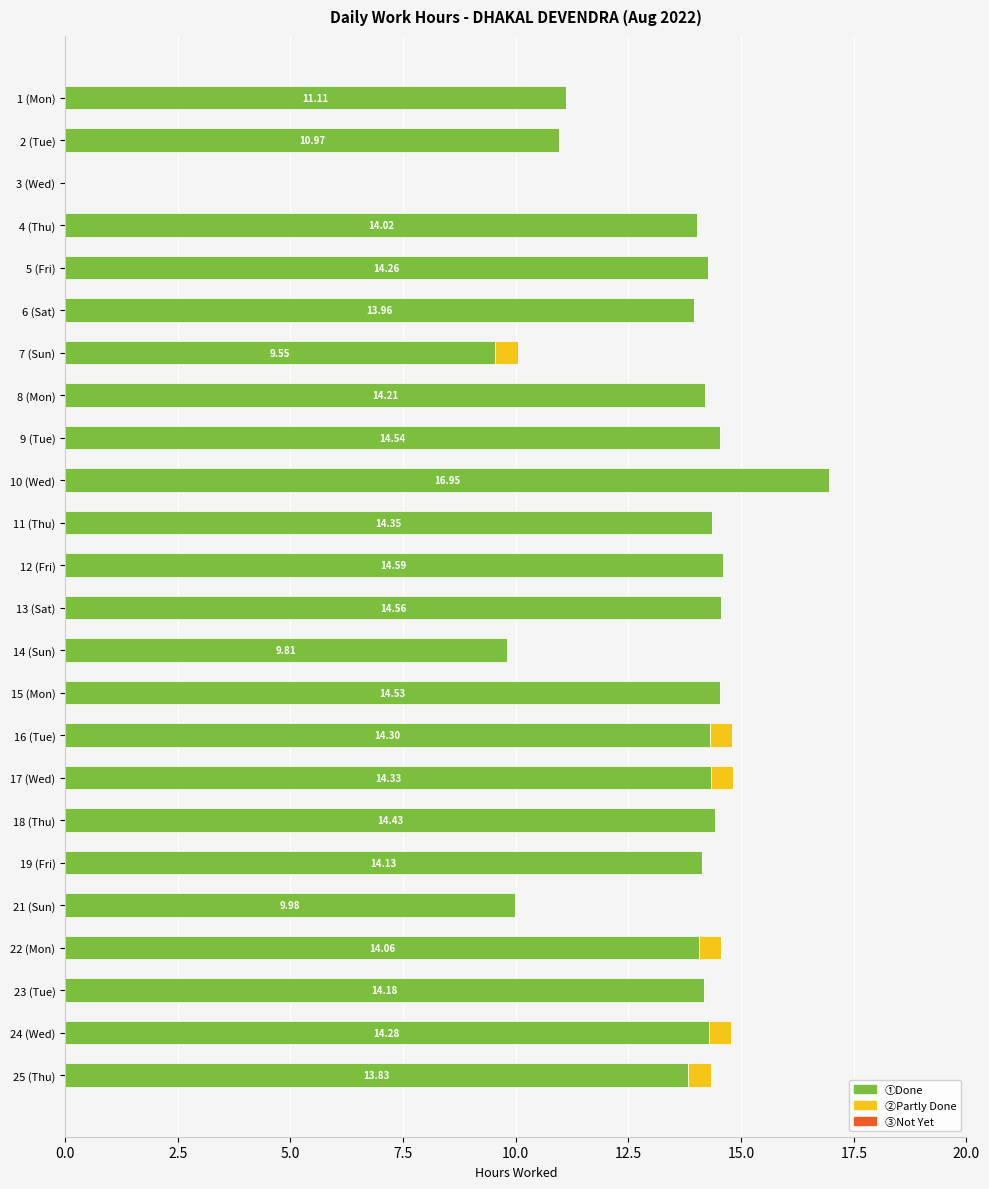

At which category is the sum across all series the highest?

10 (Wed)